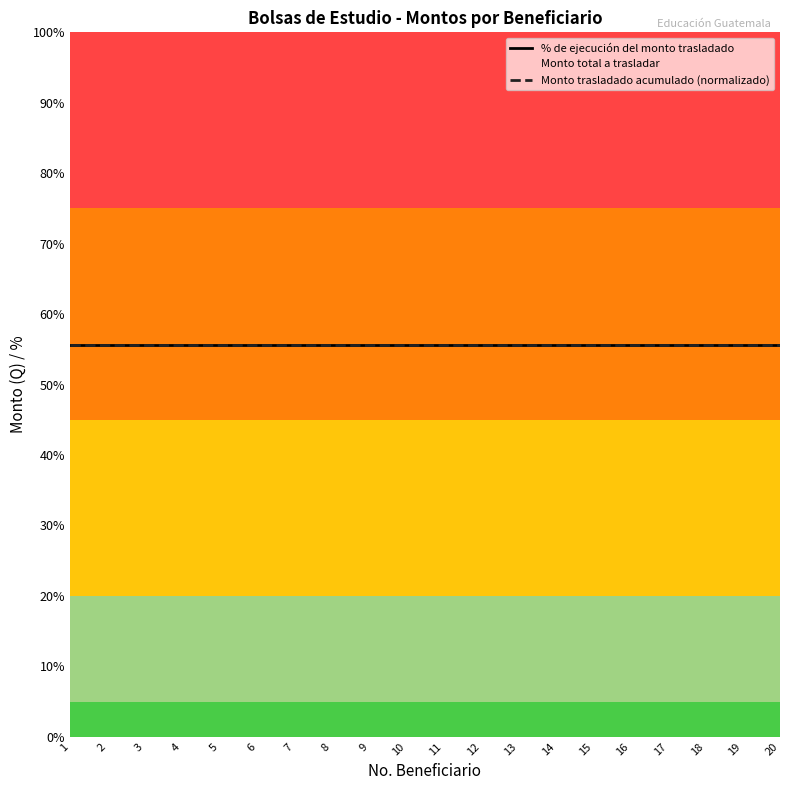

At 9, list the series in order from smallest to largest.

% de ejecución del monto trasladado, Monto trasladado acumulado (normalizado), Monto total a trasladar